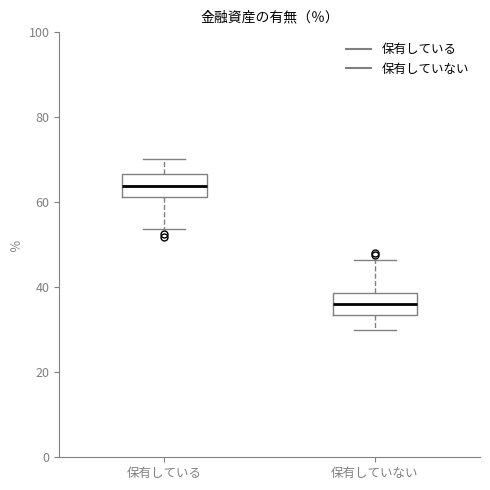

Reading left to right, read every box against the y-axis: the position of its median line, the range the box covers, and the ends of its whiskers. The values are not printed on the chart, so give them approximately, as read against the axis.

保有している: median 64, box 62 to 66, whiskers 54 to 70
保有していない: median 36, box 34 to 38, whiskers 30 to 46